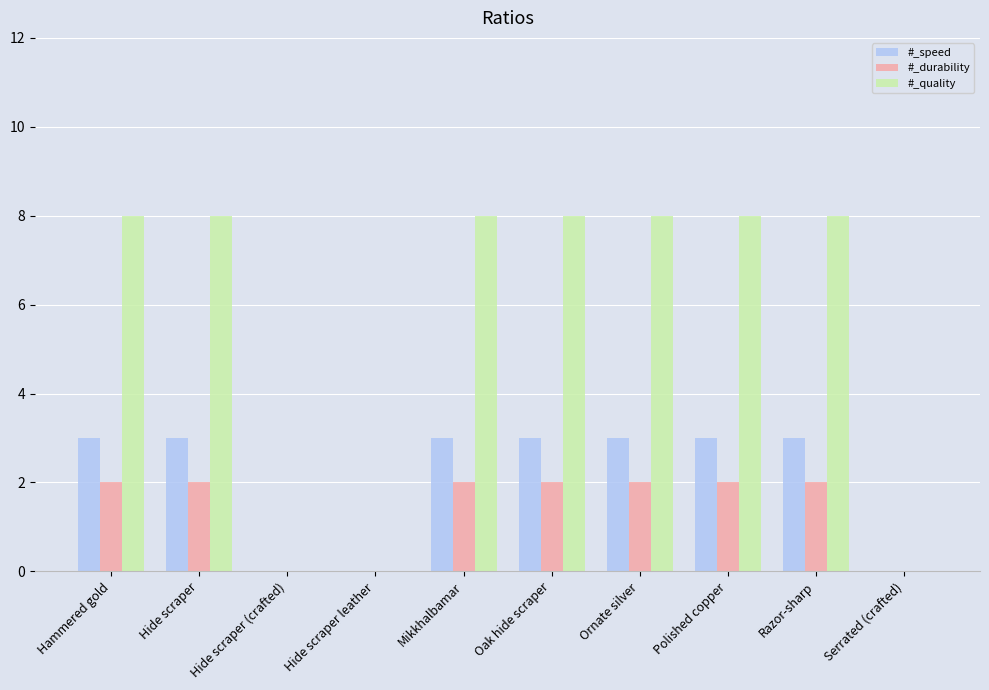

The value of #_speed at Hide scraper is 3. True or false?

True